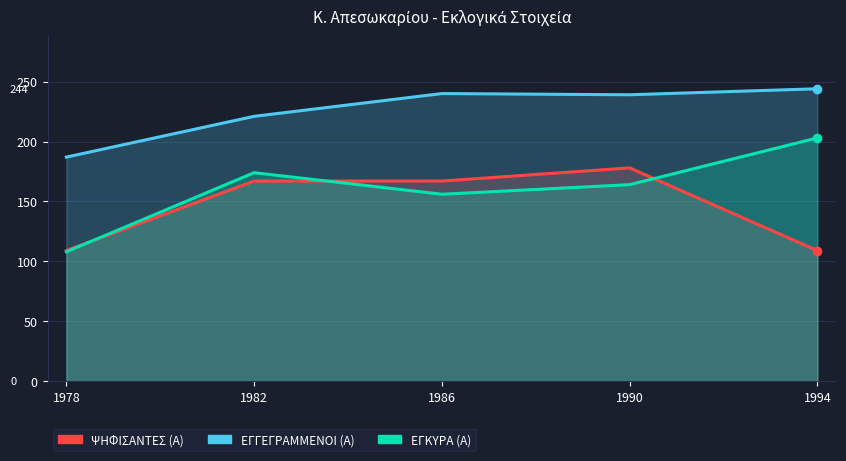

Rank the series by their average value, from highest to lowest.

ΕΓΓΕΓΡΑΜΜΕΝΟΙ (Α), ΕΓΚΥΡΑ (Α), ΨΗΦΙΣΑΝΤΕΣ (Α)